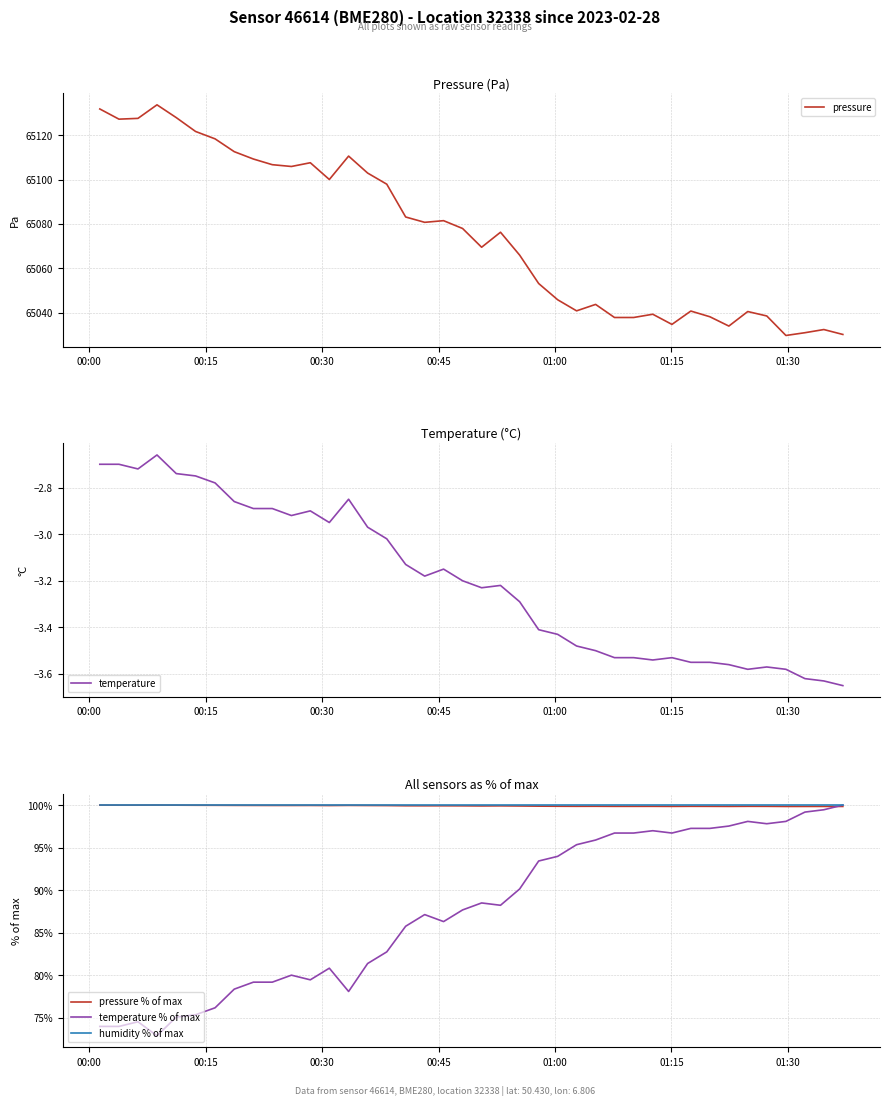

What is the smallest value displayed?

-3.6